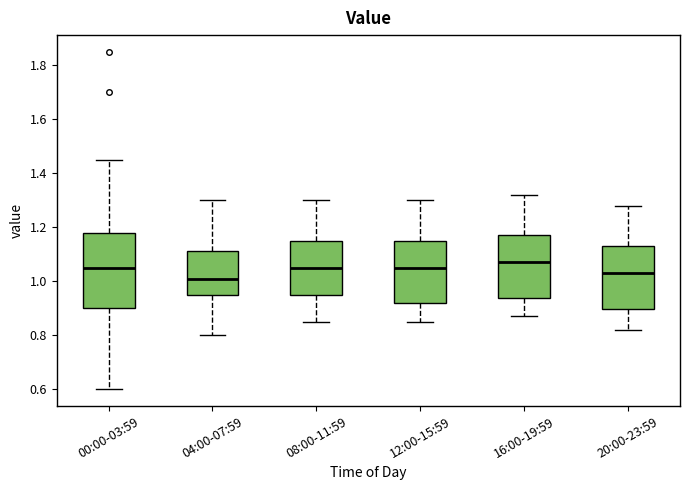

Comparing the boxes themselves (not the whiskers), which one is the tallest?

00:00-03:59